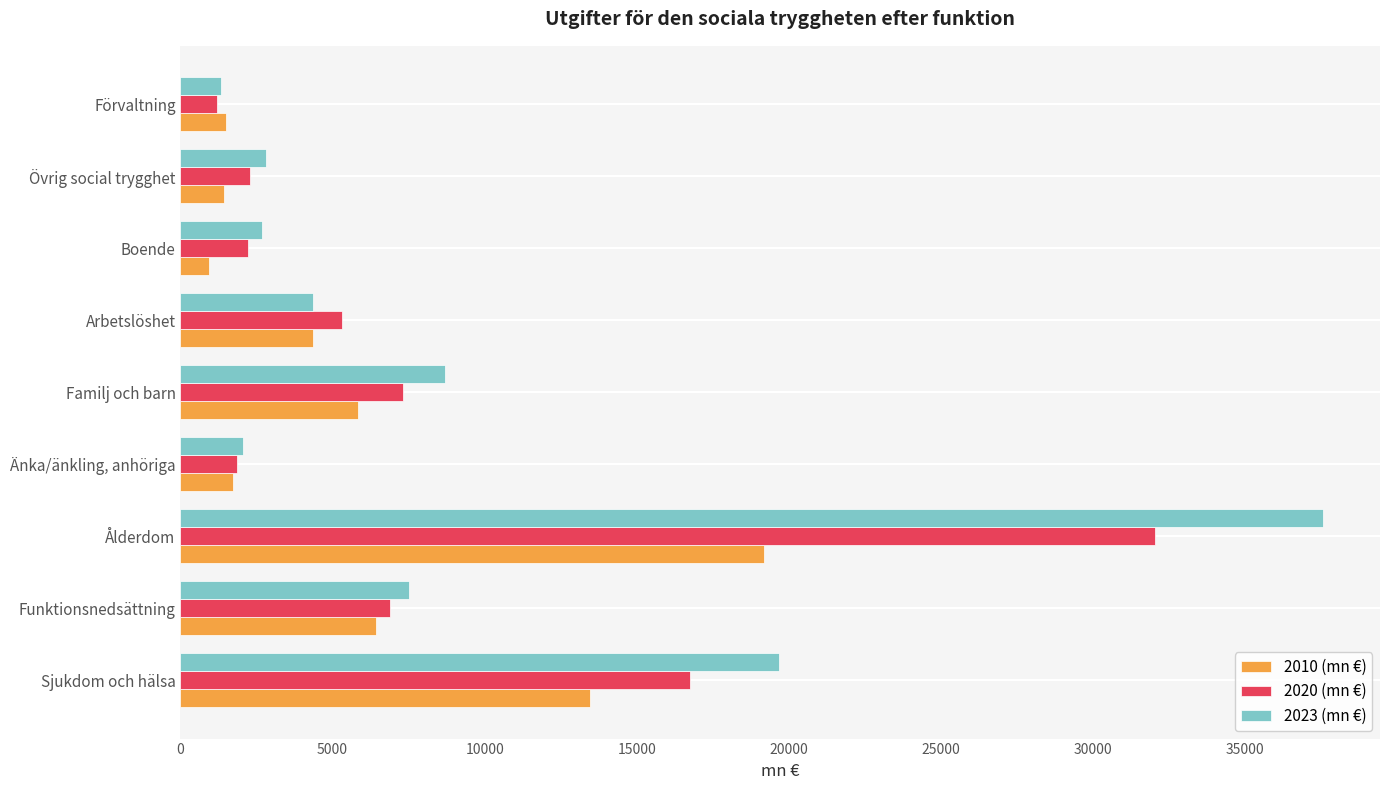

Which category has the highest value in the 2020 (mn €) series?

Ålderdom